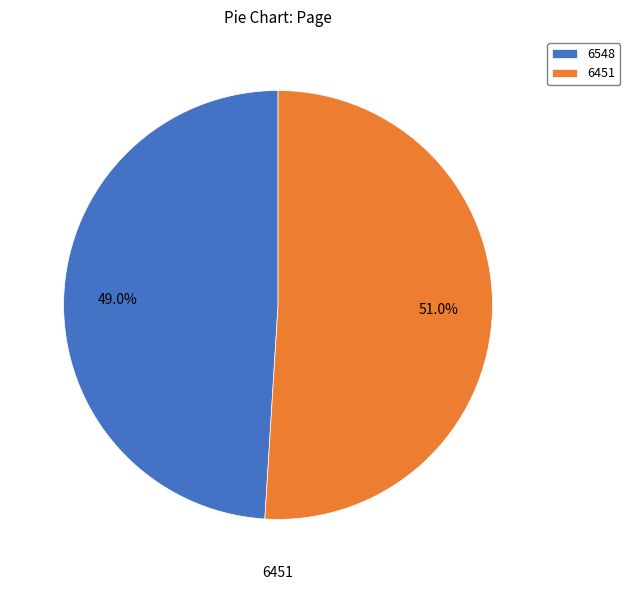

How many slices are in this pie chart?

2